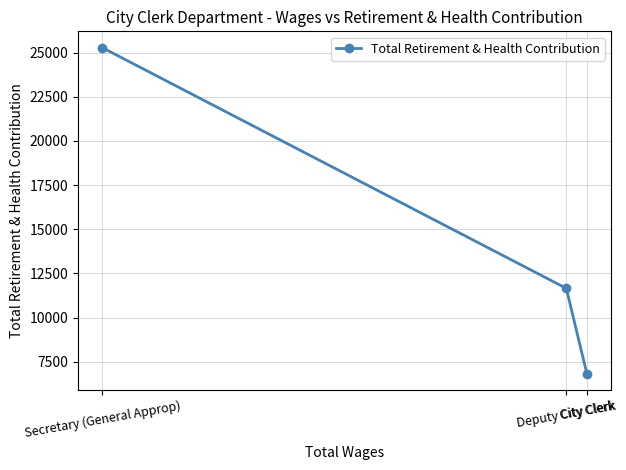

What position from the left is Deputy City Clerk?

2